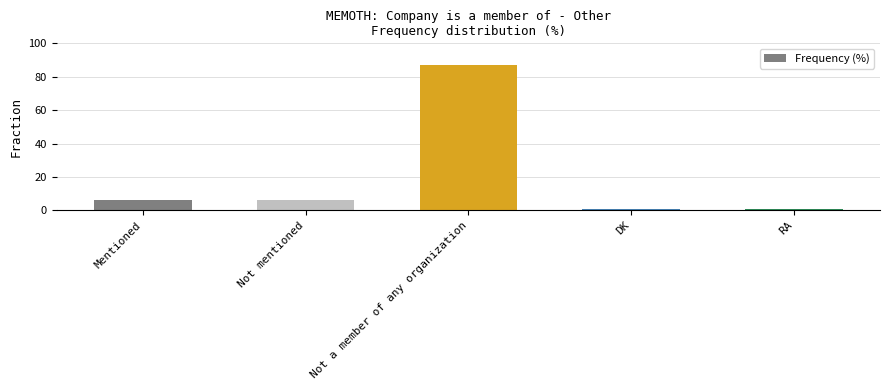

Is it true that the value at Not a member of any organization is 25?

False